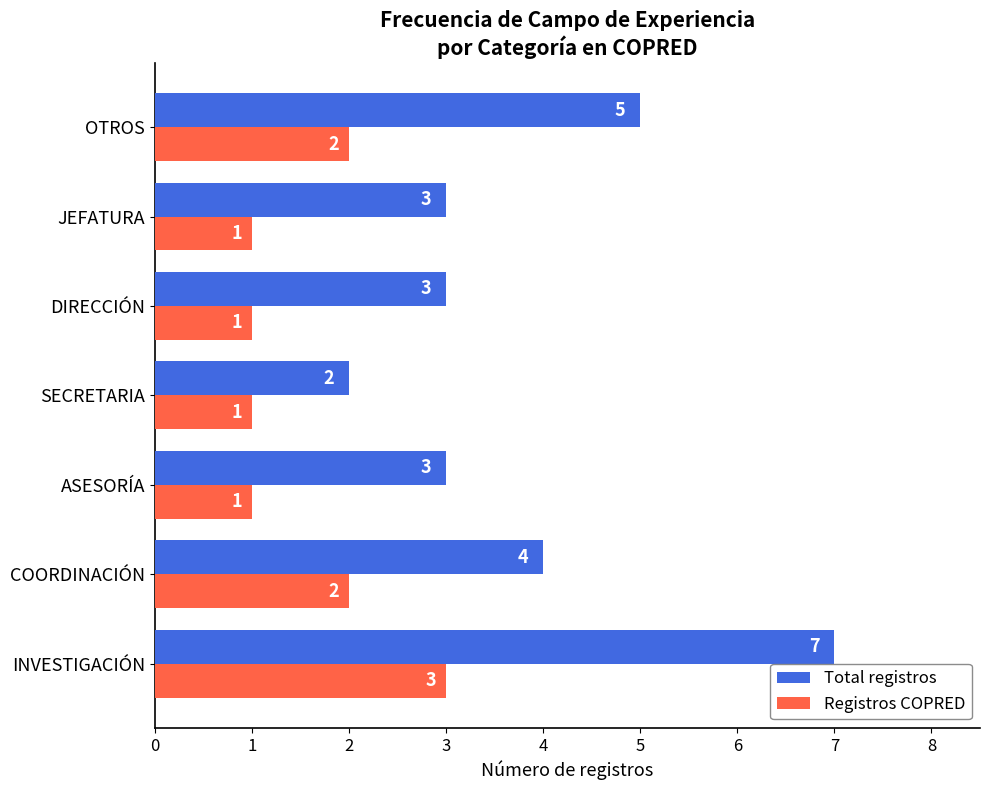

At which label does Registros COPRED reach its peak?

INVESTIGACIÓN